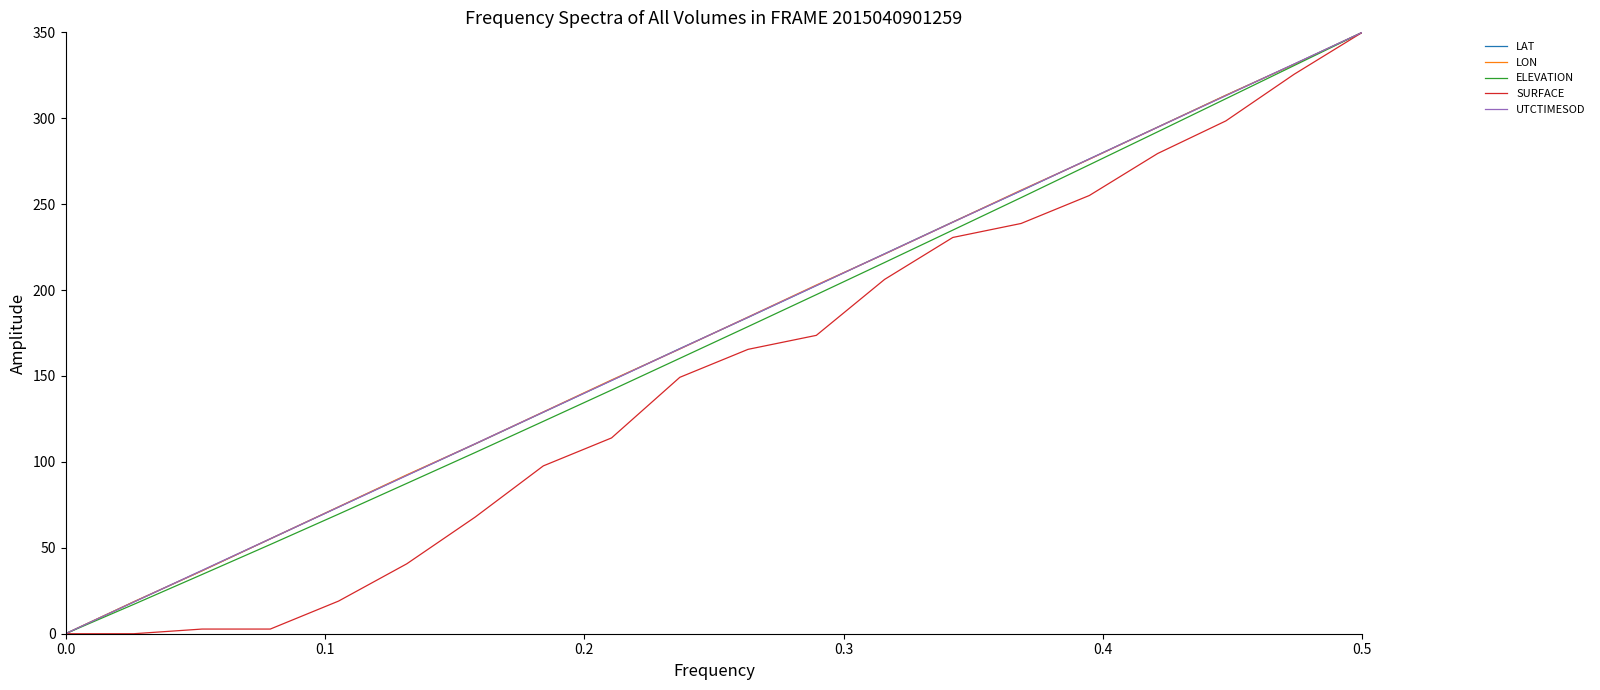

How many lines are shown in the chart?

5